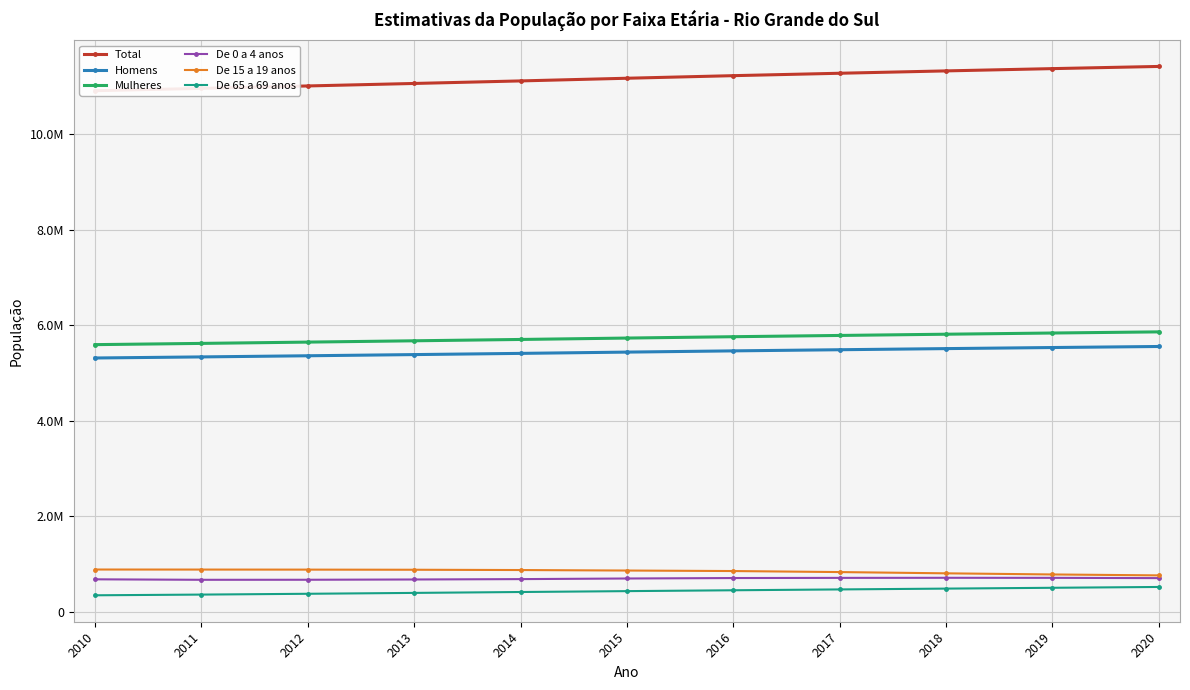

Count the number of categories in the chart.

11